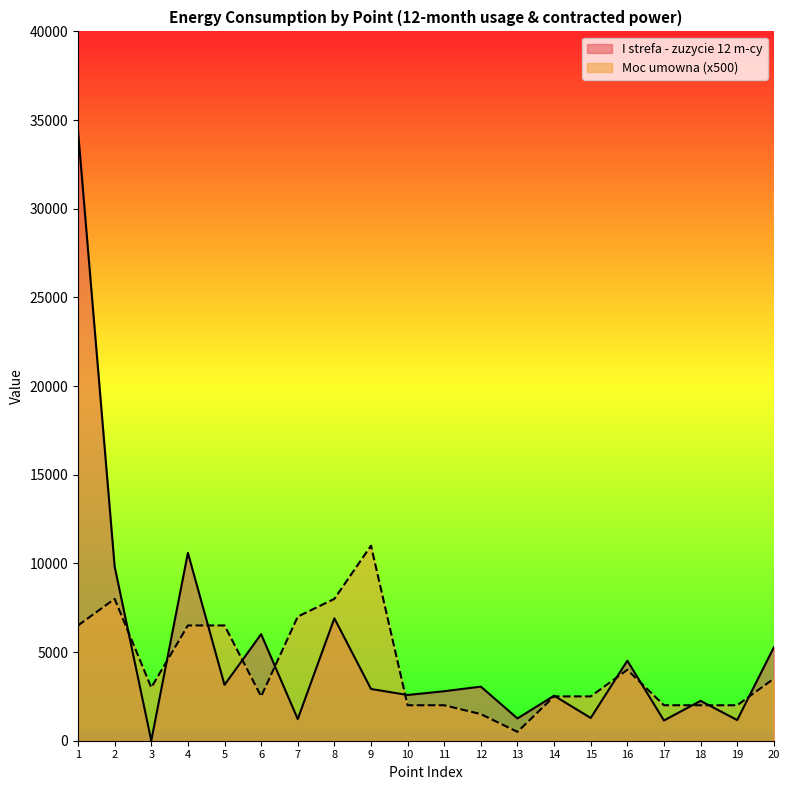

After their last crossing, which series has the higher values: Moc umowna or I strefa - zuzycie 12 m-cy?

I strefa - zuzycie 12 m-cy